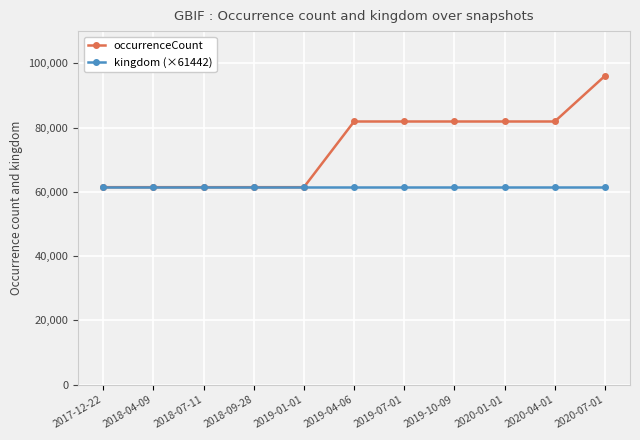

What is the label of the 4th point from the right?

2019-10-09